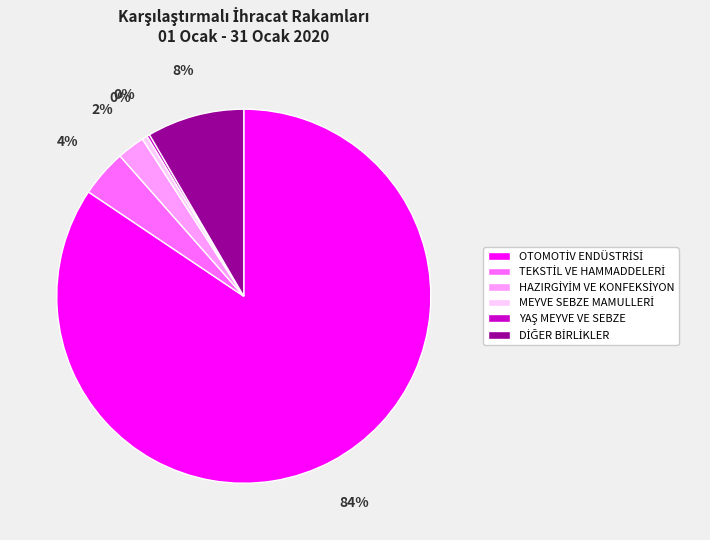

Does any single category account for the majority?

Yes